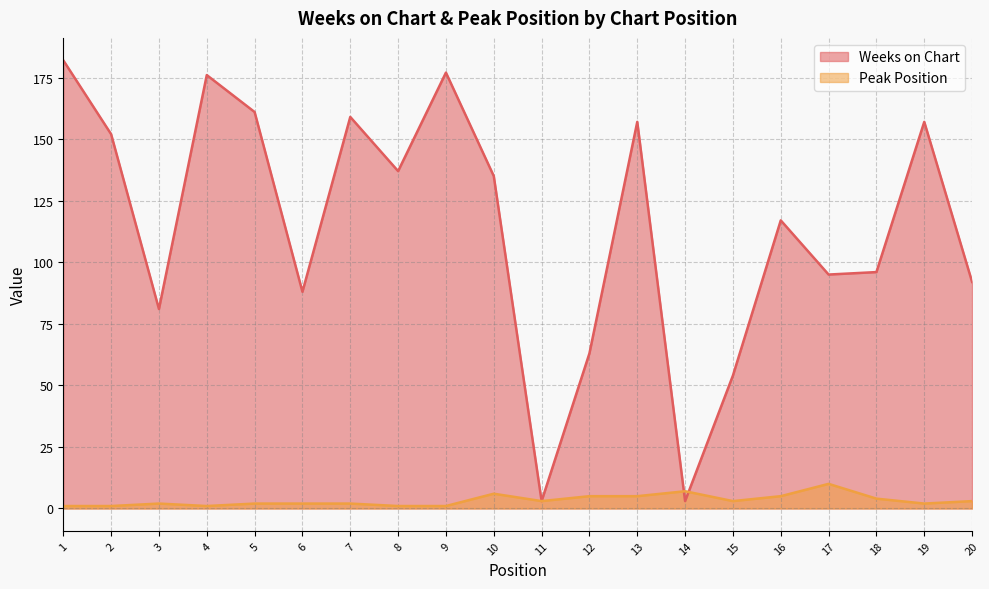

True or false: Peak Position has more than 0 interior local peaks.

True